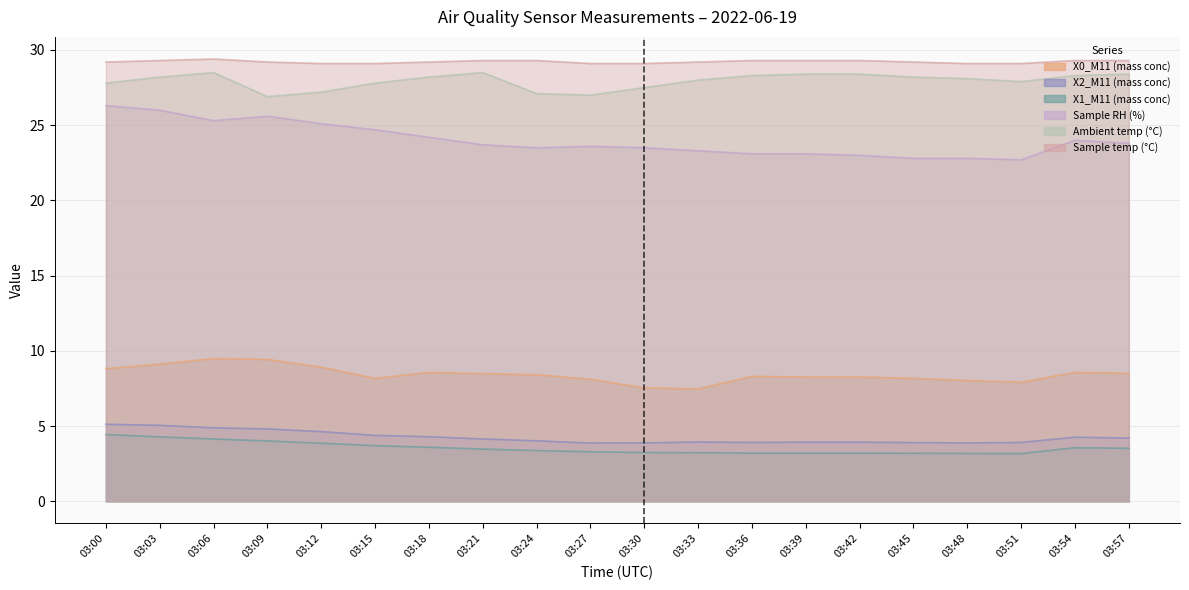

What is the maximum value shown in the chart?

29.4